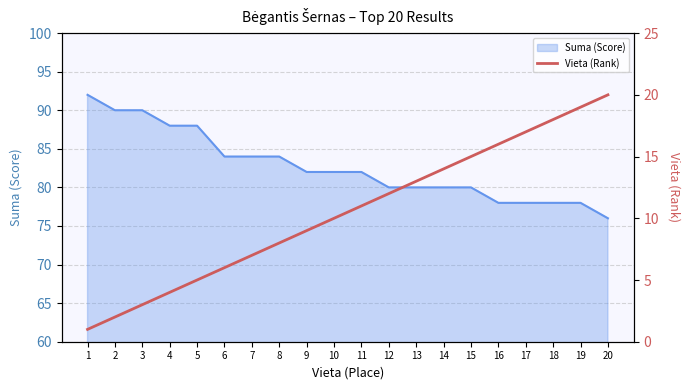

Is it true that Suma (Score) equals 78 at 16?

True